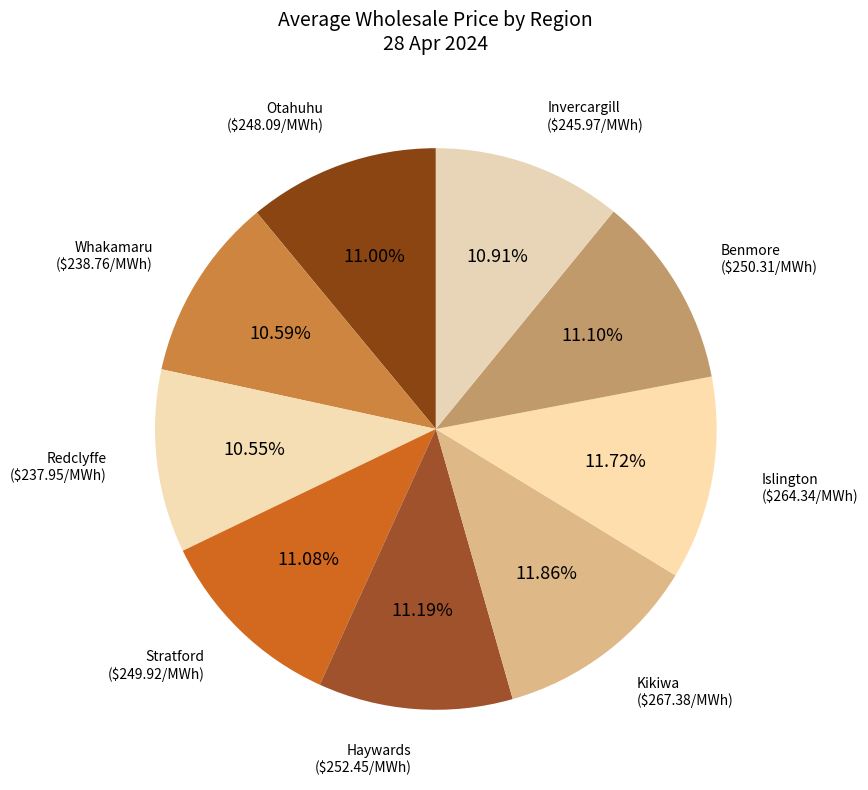

To the nearest percent, what is the difference between the largest and smallest slice percentages?

1%